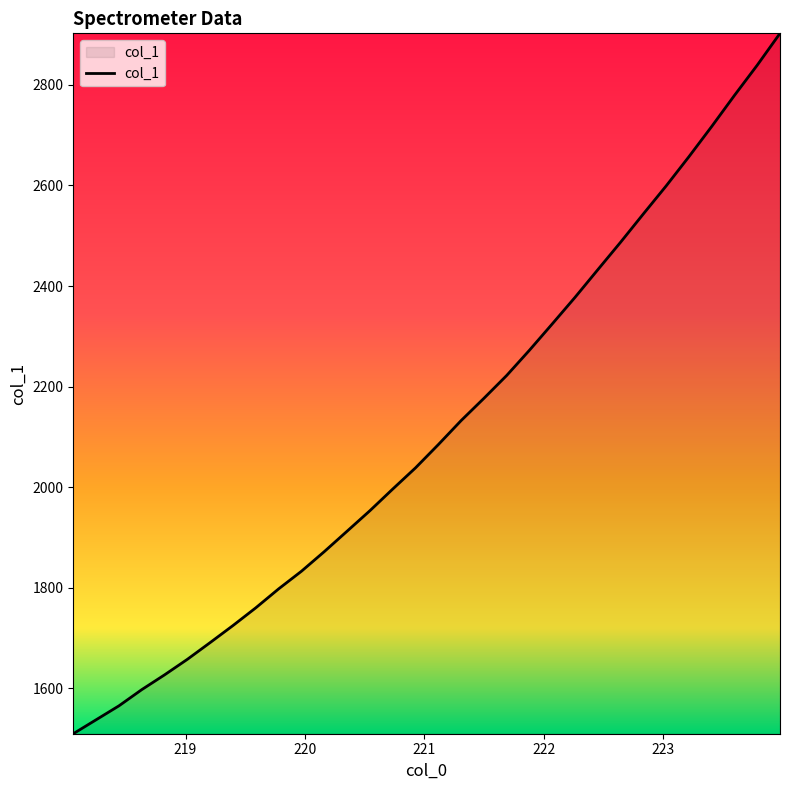

What is the greatest value displayed?

2902.6